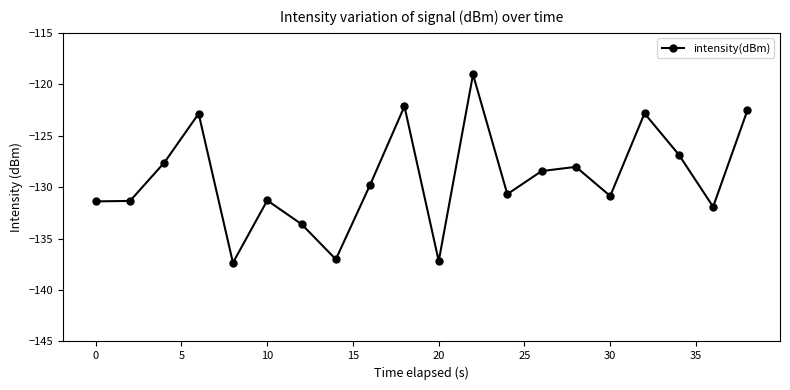

True or false: there are more than 2 points higher than both neighbors.

True